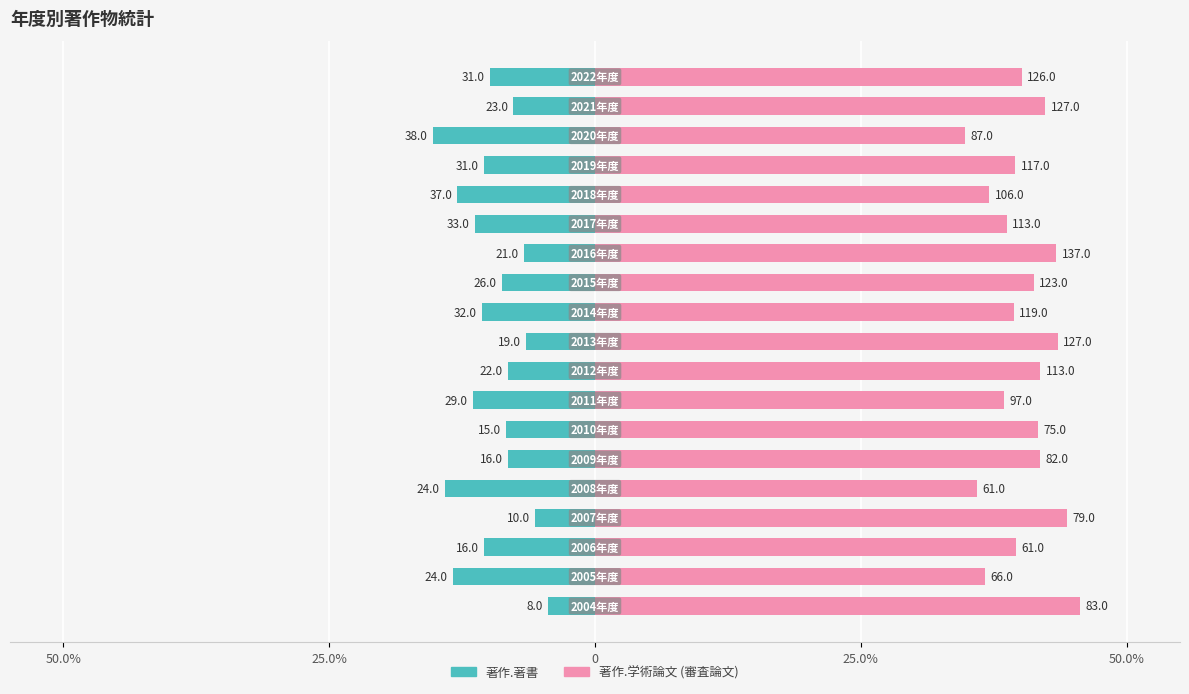

What is the greatest value displayed?

45.6